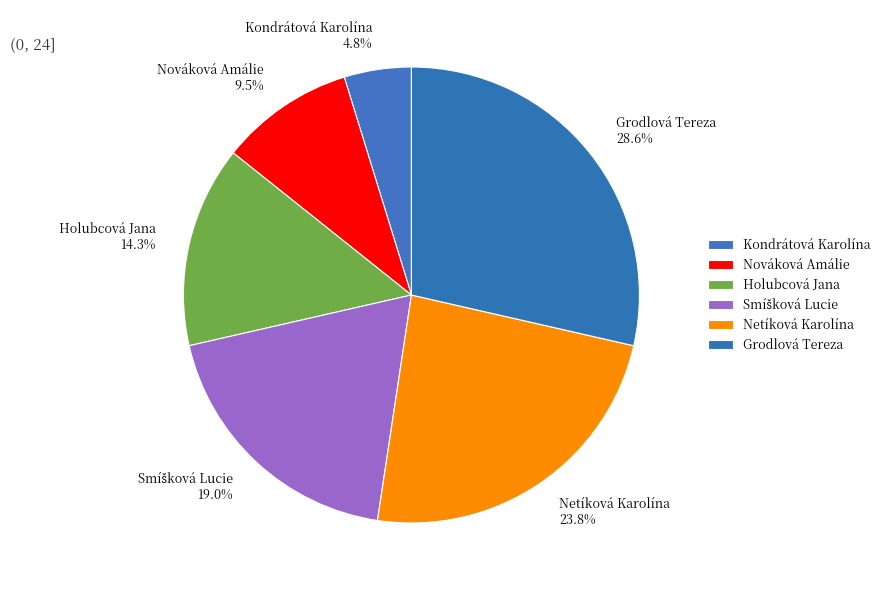

Approximately how many times larger is the value at Holubcová Jana compared to Netíková Karolína?

0.6